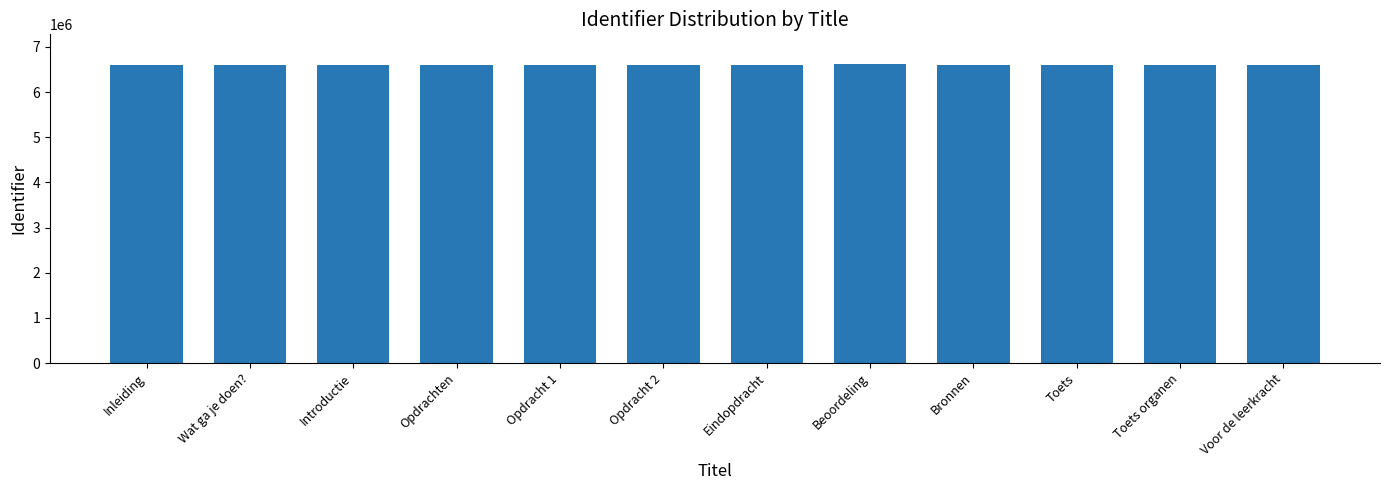

What is the value of the 11th bar from the left?

6610128